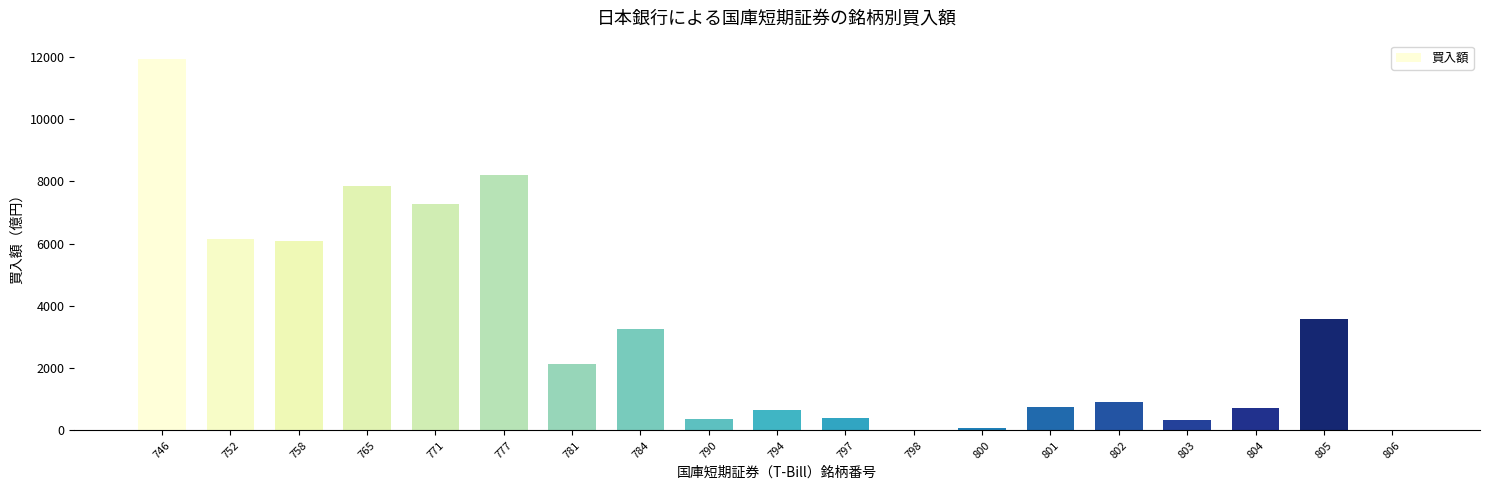

The value at 801 is 740. True or false?

True